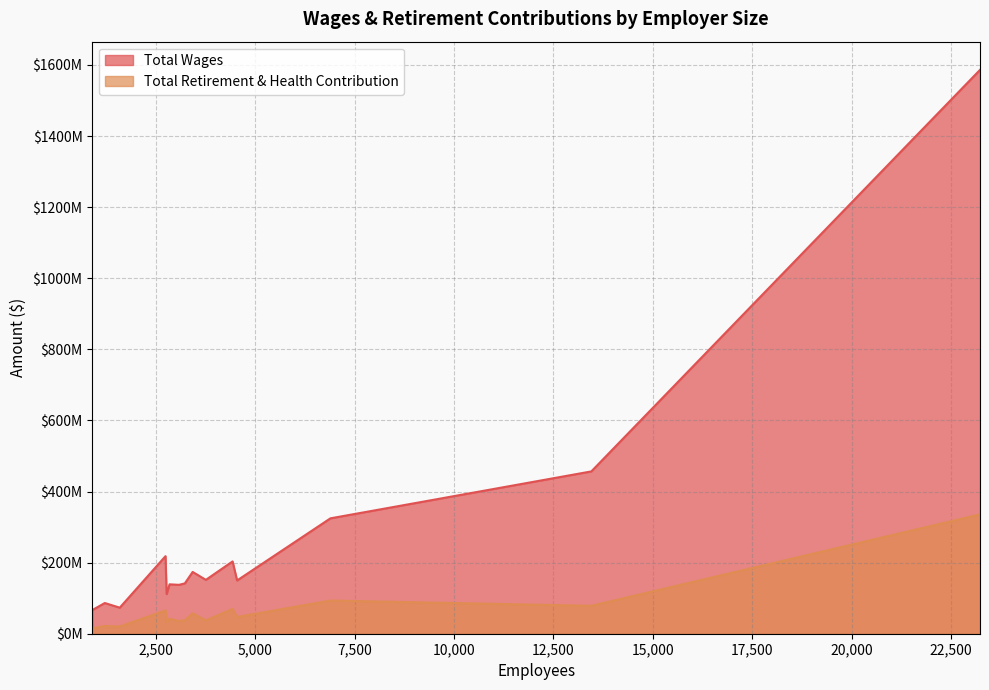

Which series has the widest spread of values?

Total Wages